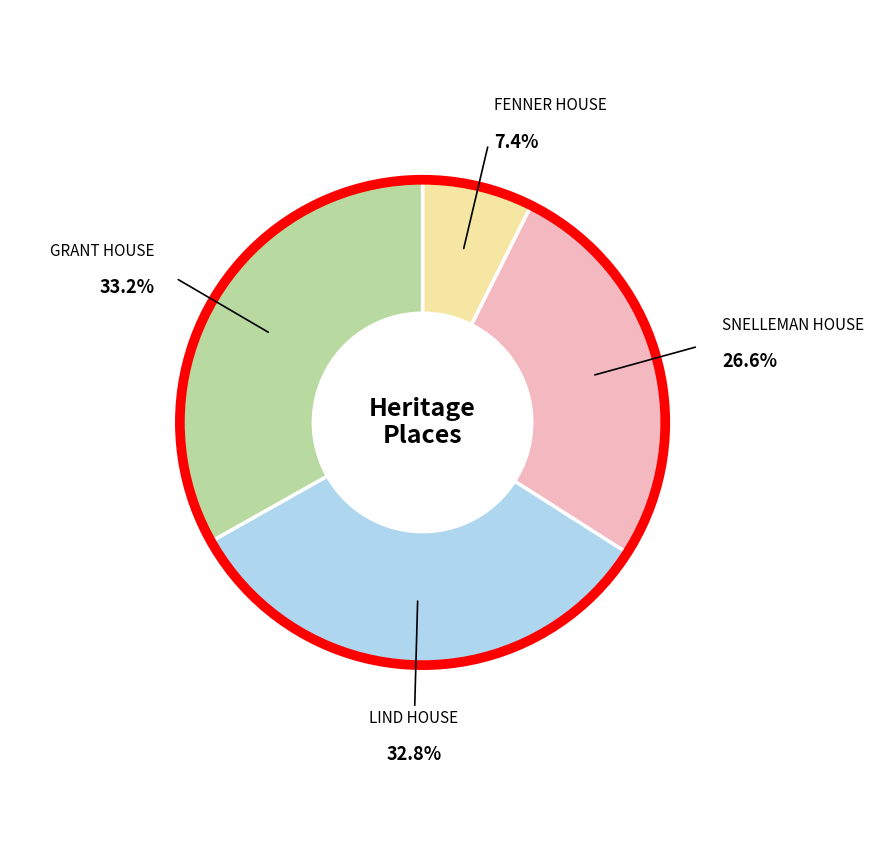

Is there any slice that represents more than half of the pie?

No